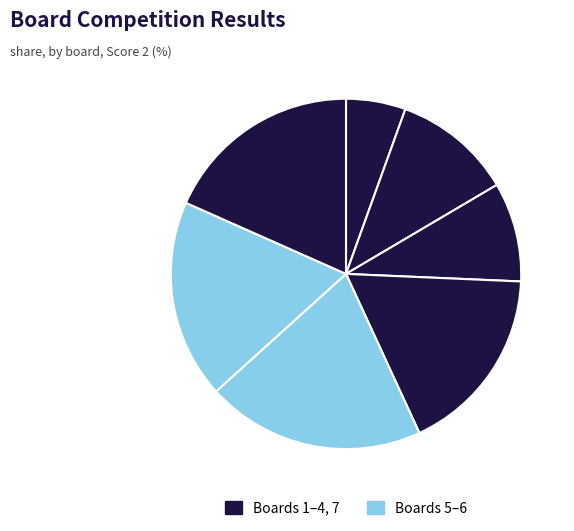

To the nearest percent, what is the difference between the largest and smallest slice percentages?

15%